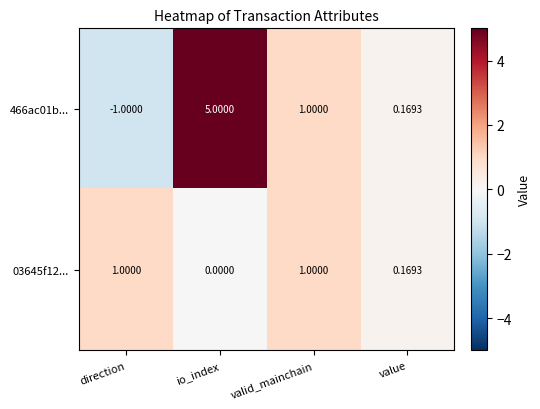

At which label is 03645f12... closest to 0?

io_index